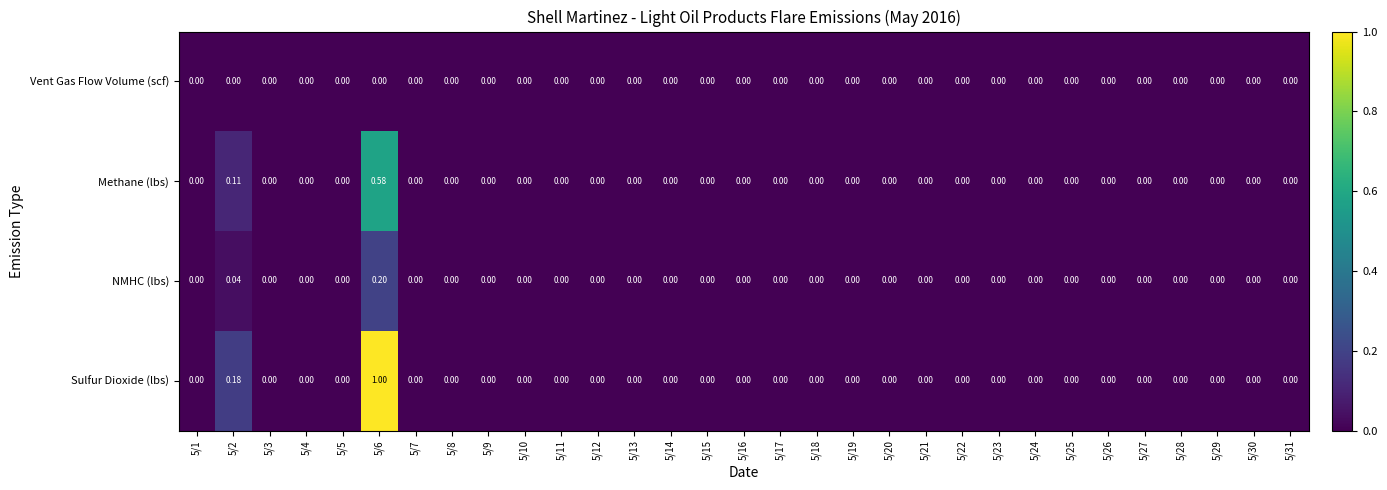

List the series in order of their overall mean, highest first.

Sulfur Dioxide (lbs), Methane (lbs), NMHC (lbs), Vent Gas Flow Volume (scf)